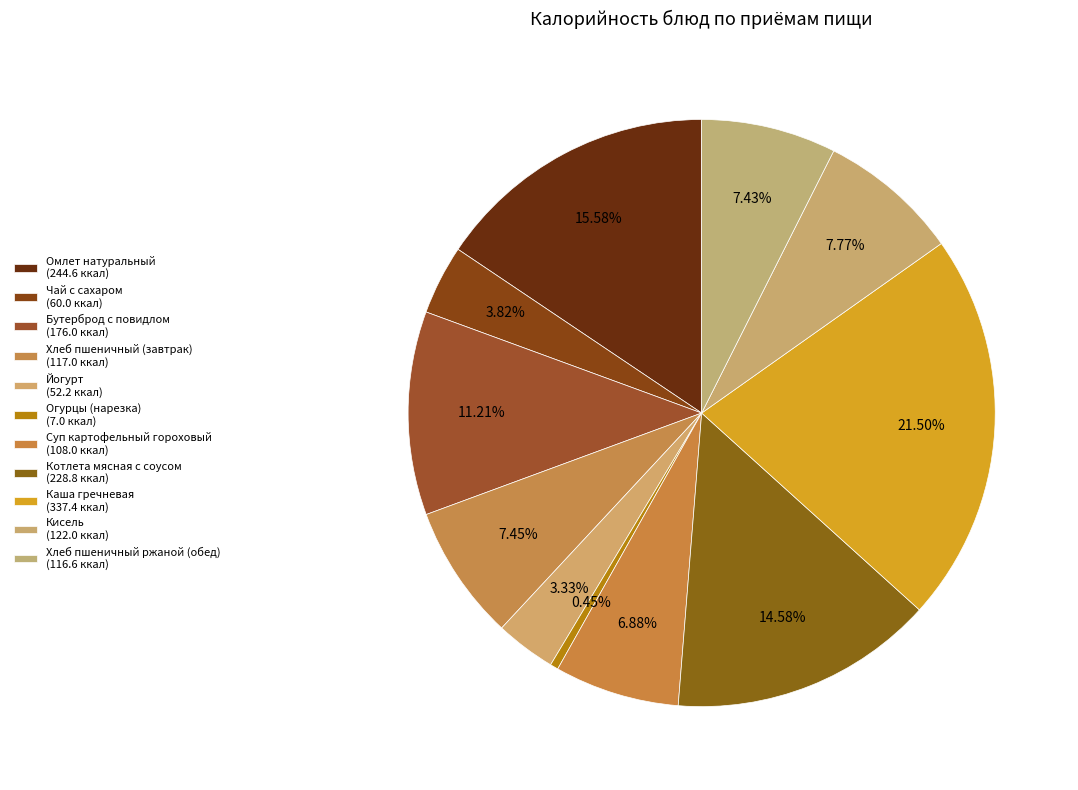

Between Бутерброд с повидлом and Каша гречневая, which is larger?

Каша гречневая